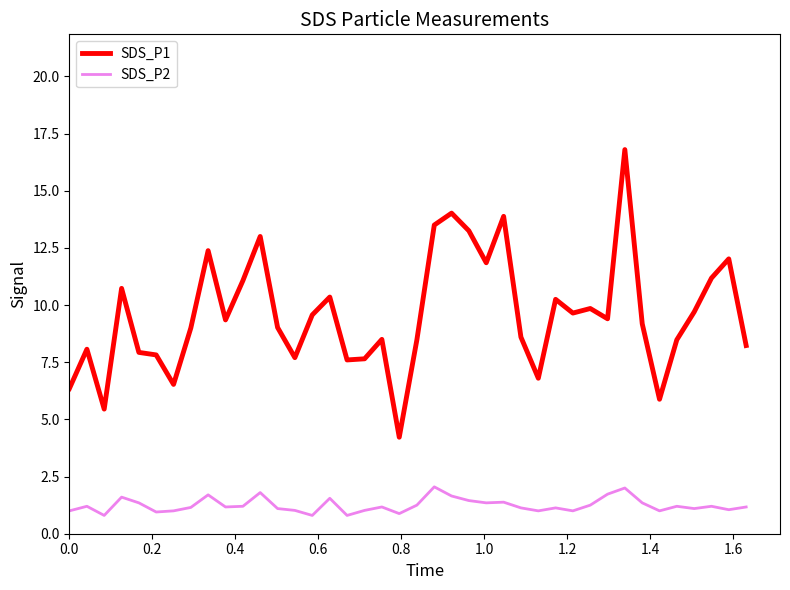

True or false: SDS_P1 and SDS_P2 intersect in this chart.

False